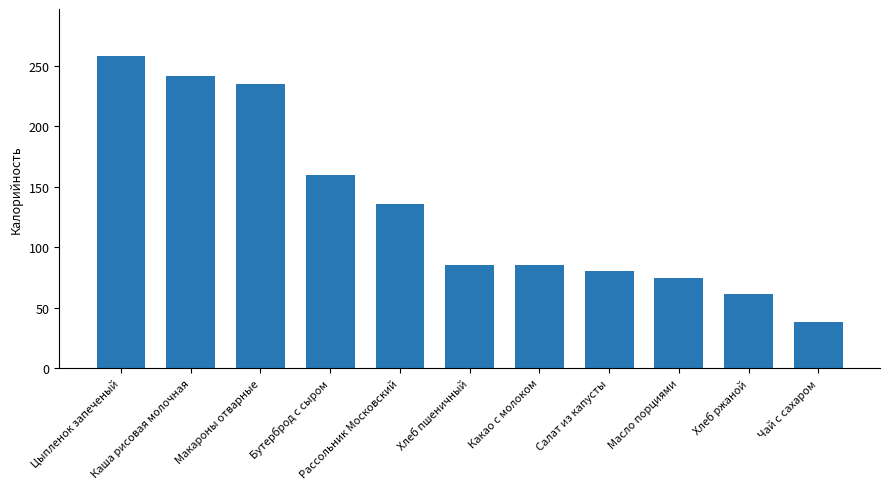

What is the value of the 5th bar from the left?

136.0